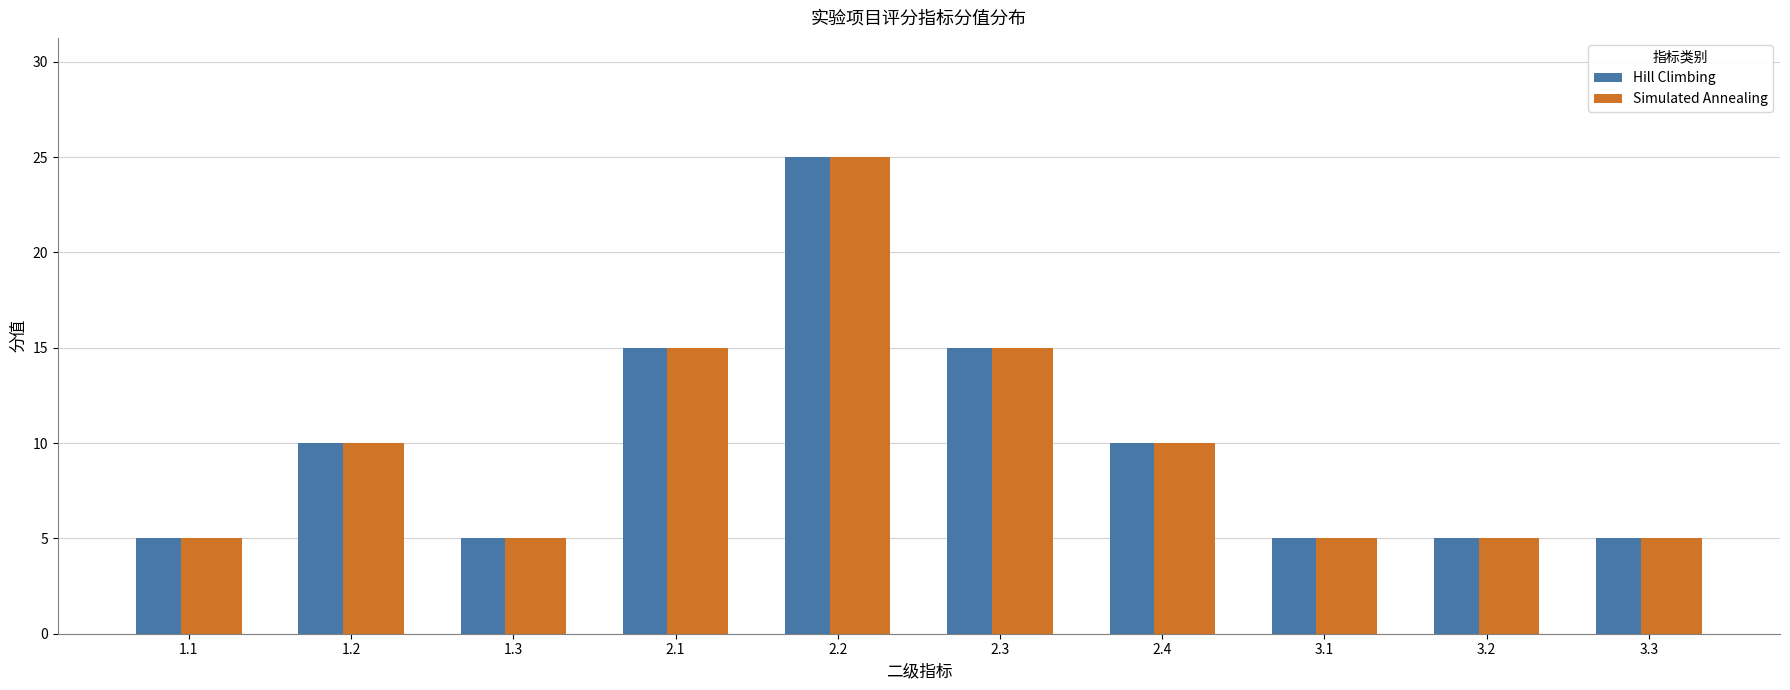

Reading left to right, extract all data points from this chart.

Hill Climbing: 5	10	5	15	25	15	10	5	5	5
Simulated Annealing: 5	10	5	15	25	15	10	5	5	5